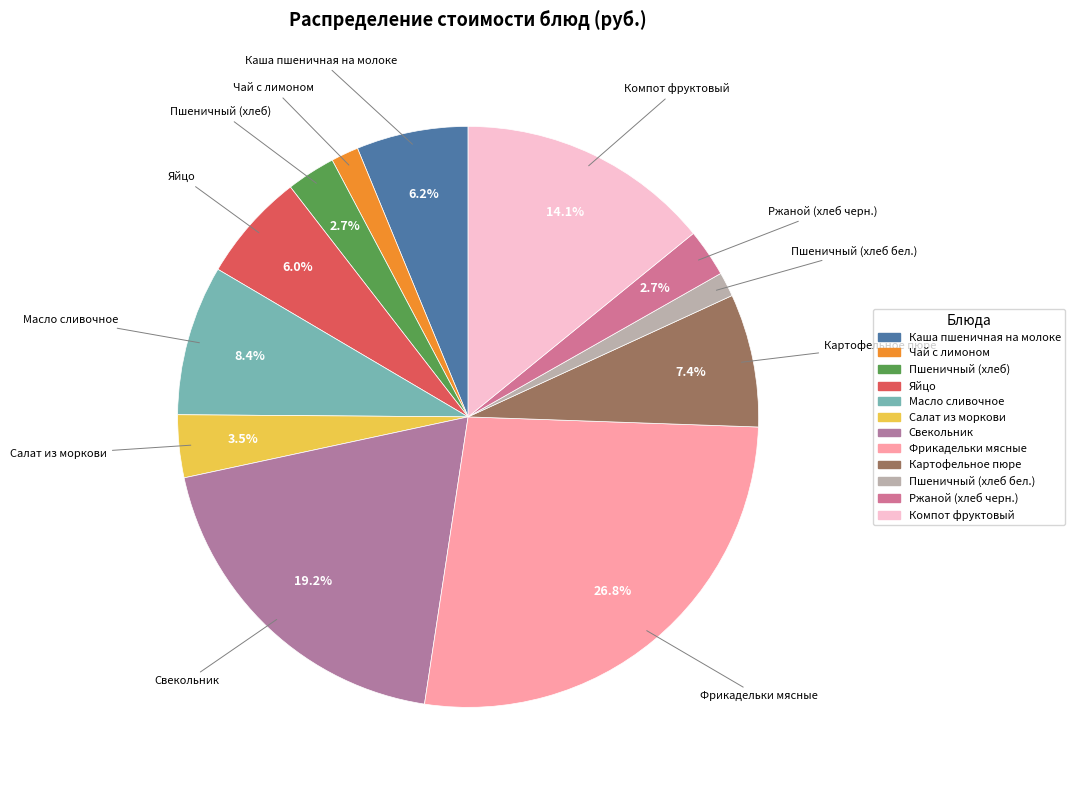

To the nearest percent, what percentage of the pie is Каша пшеничная на молоке?

6%